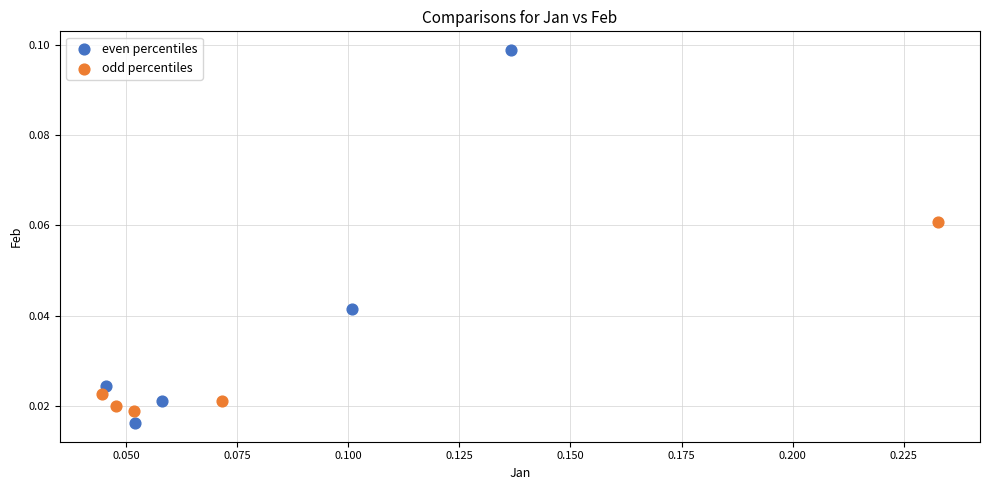

Which series has the largest Y range (max minus min)?

even percentiles